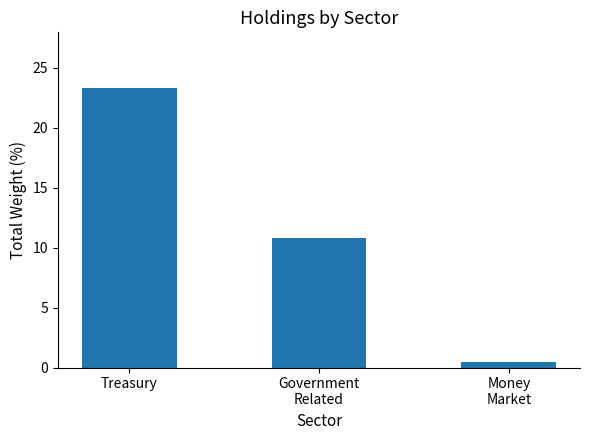

List the labels in order of value, largest first.

Treasury, Government
Related, Money
Market